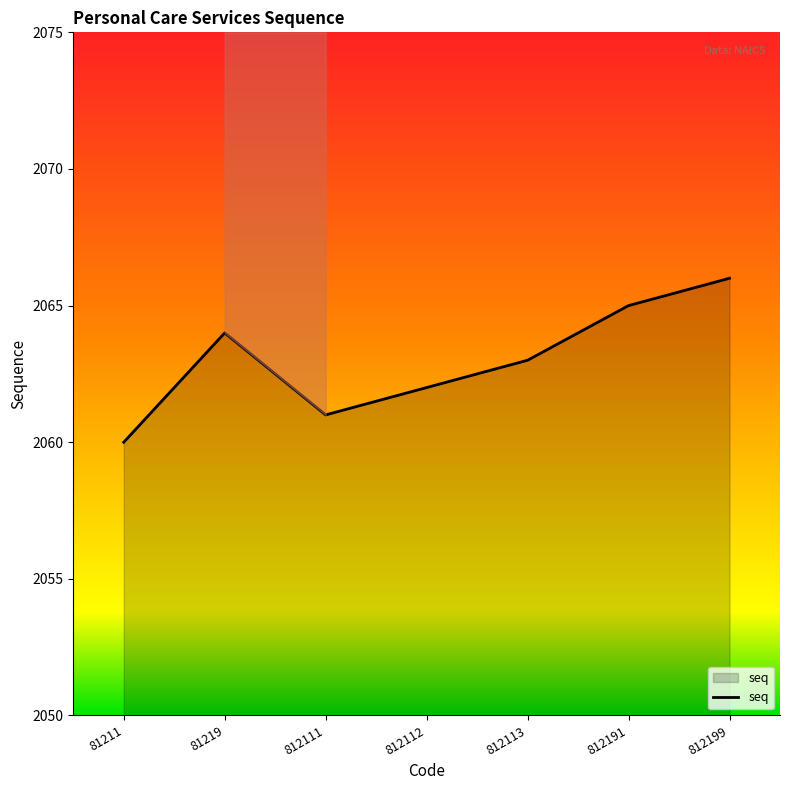

True or false: the data shows 486 at 812113.

False